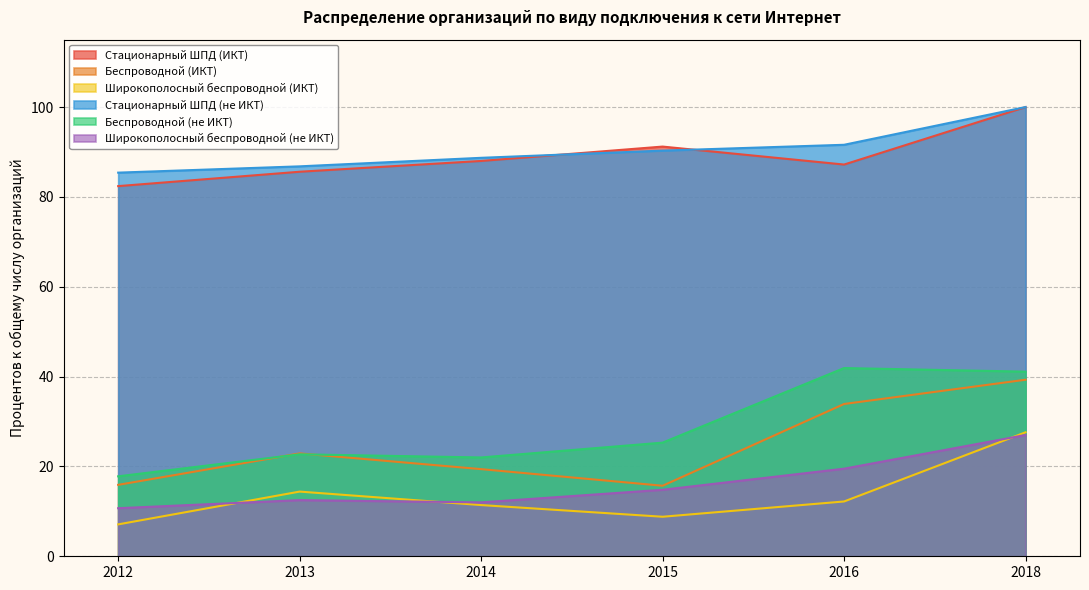

Reading left to right, what are all the values shown in this chart?

Стационарный ШПД (ИКТ): 2012=82.4	2013=85.6	2014=88.0	2015=91.2	2016=87.2	2018=100.0
Беспроводной (ИКТ): 2012=15.9	2013=22.9	2014=19.4	2015=15.7	2016=33.9	2018=39.3
Широкополосный беспроводной (ИКТ): 2012=7.1	2013=14.4	2014=11.4	2015=8.8	2016=12.2	2018=27.6
Стационарный ШПД (не ИКТ): 2012=85.4	2013=86.8	2014=88.7	2015=90.3	2016=91.6	2018=100.0
Беспроводной (не ИКТ): 2012=17.8	2013=22.7	2014=22.0	2015=25.3	2016=41.9	2018=41.1
Широкополосный беспроводной (не ИКТ): 2012=10.7	2013=12.5	2014=12.0	2015=14.8	2016=19.5	2018=27.0